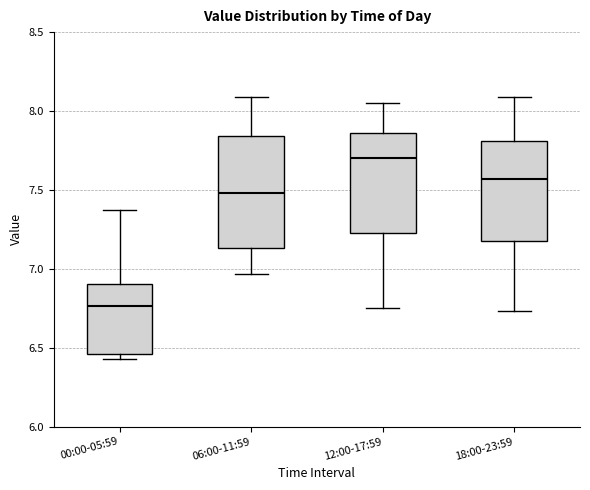

Reading left to right, read every box against the y-axis: the position of its median line, the range the box covers, and the ends of its whiskers. The values are not printed on the chart, so give them approximately, as read against the axis.

00:00-05:59: median 6.75, box 6.45 to 6.90, whiskers 6.45 (just below the box's lower edge) to 7.35
06:00-11:59: median 7.50, box 7.15 to 7.85, whiskers 6.95 to 8.10
12:00-17:59: median 7.70, box 7.25 to 7.85, whiskers 6.75 to 8.05
18:00-23:59: median 7.55, box 7.20 to 7.80, whiskers 6.75 to 8.10